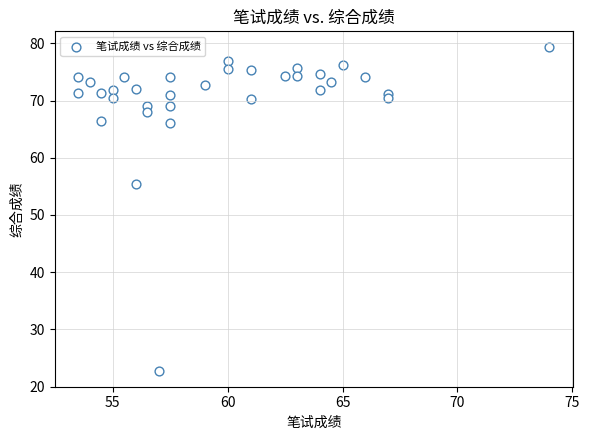

What Y value in the scatter plot is closest to 51?

55.4